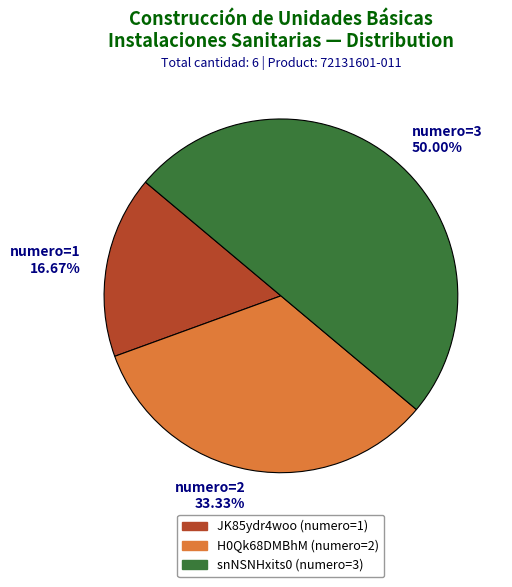

Is the sum of numero=3 50.00% and numero=2 33.33% greater than half?

Yes